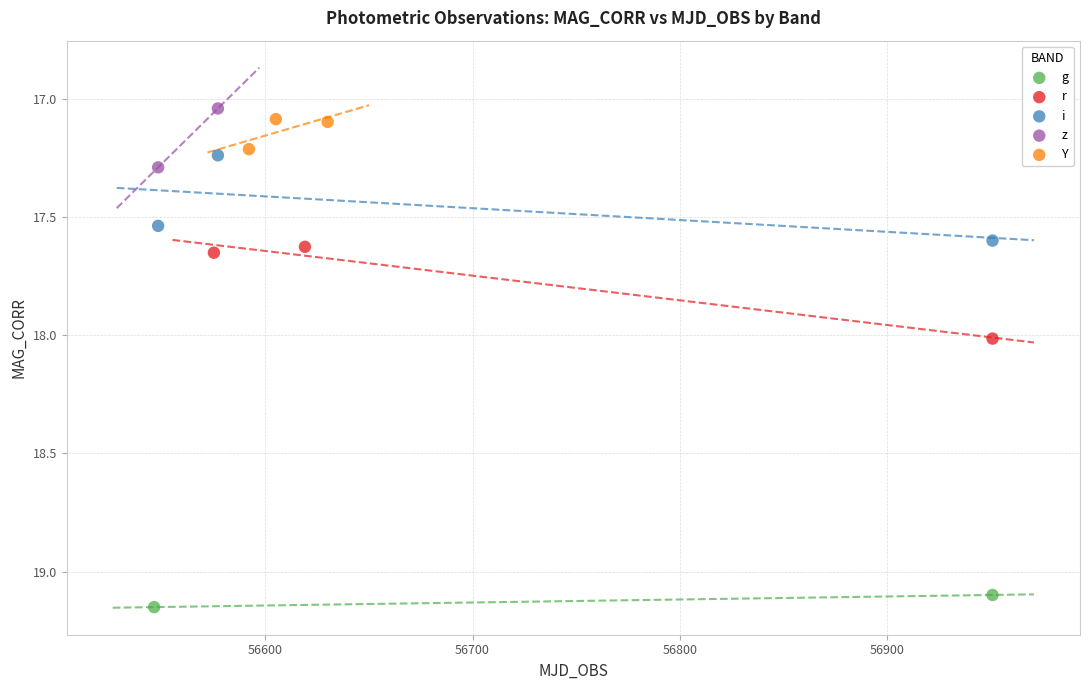

Which series contains the highest Y value?

g